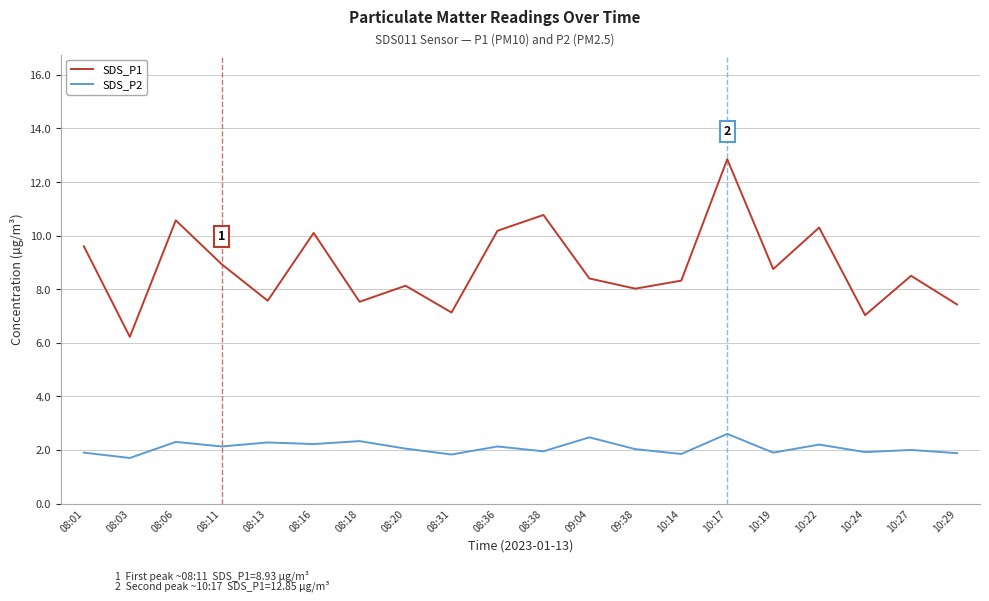

Does the chart have visible grid lines?

Yes